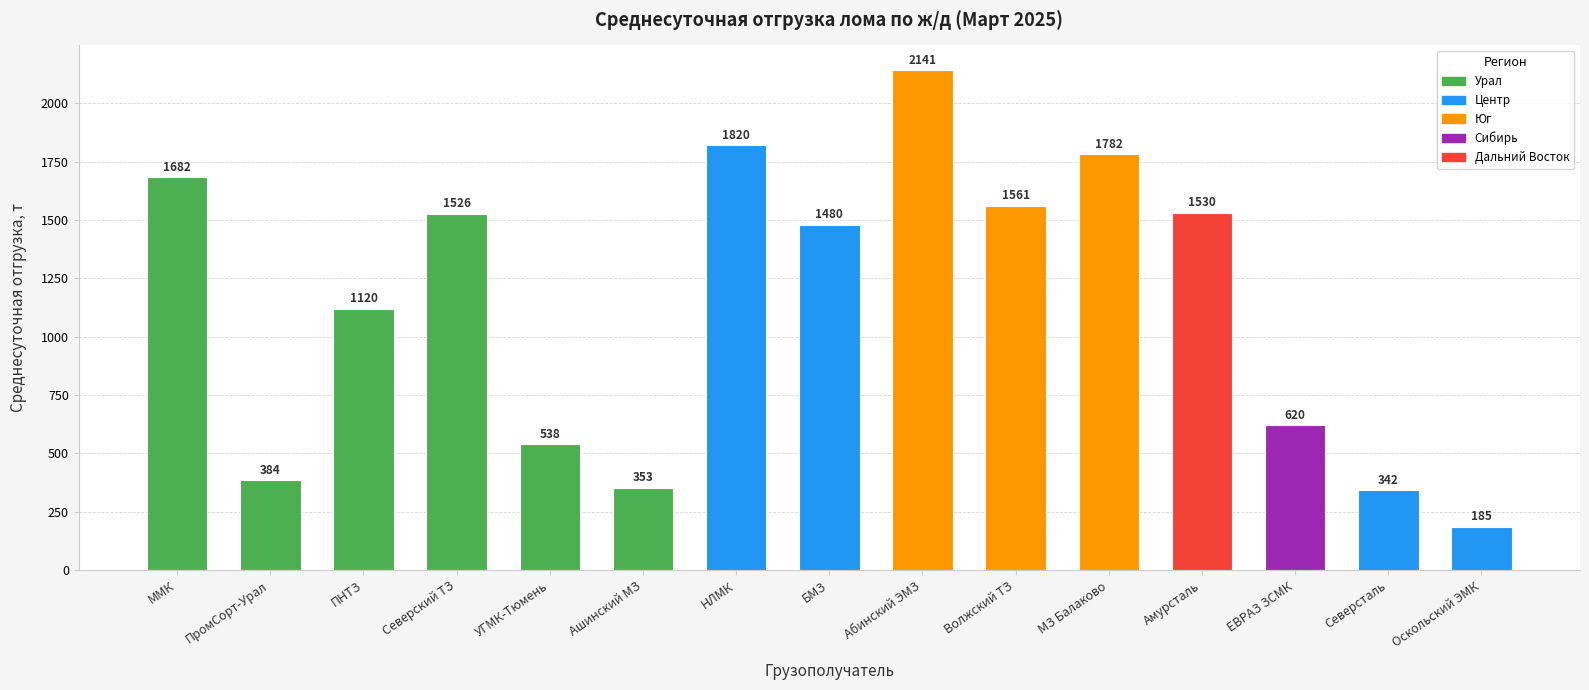

What is the label of the 9th bar from the left?

Абинский ЭМЗ